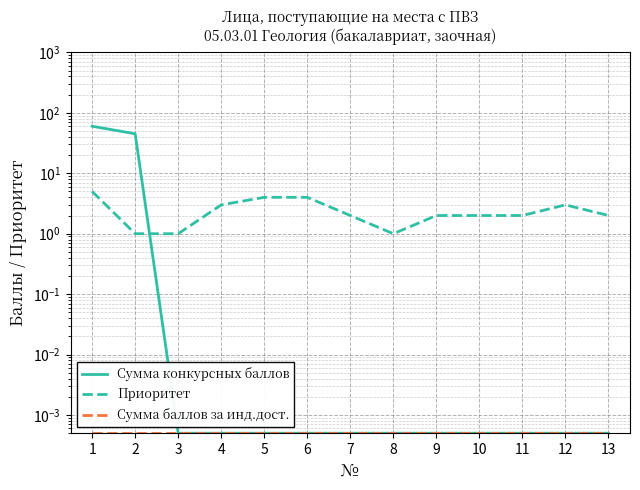

True or false: Приоритет has more than 1 interior local peaks.

False